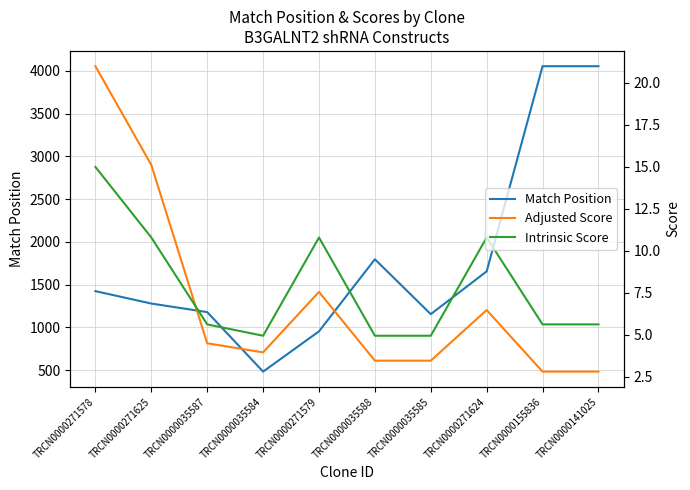

At which category does Intrinsic Score reach its first local peak?

TRCN0000271579